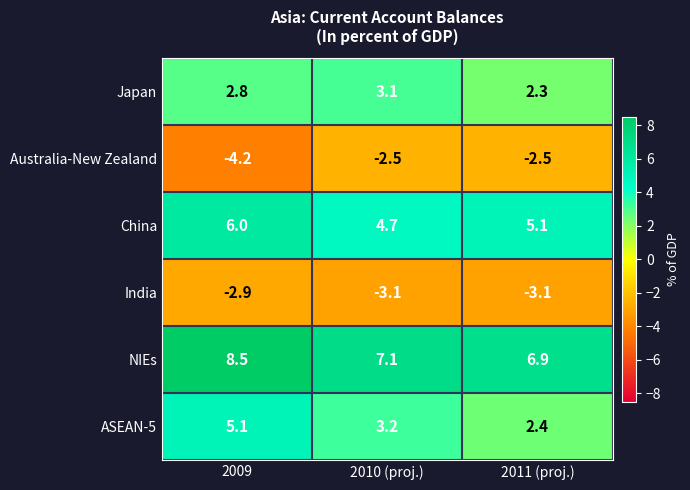

At which label does NIEs first exceed 7?

2009